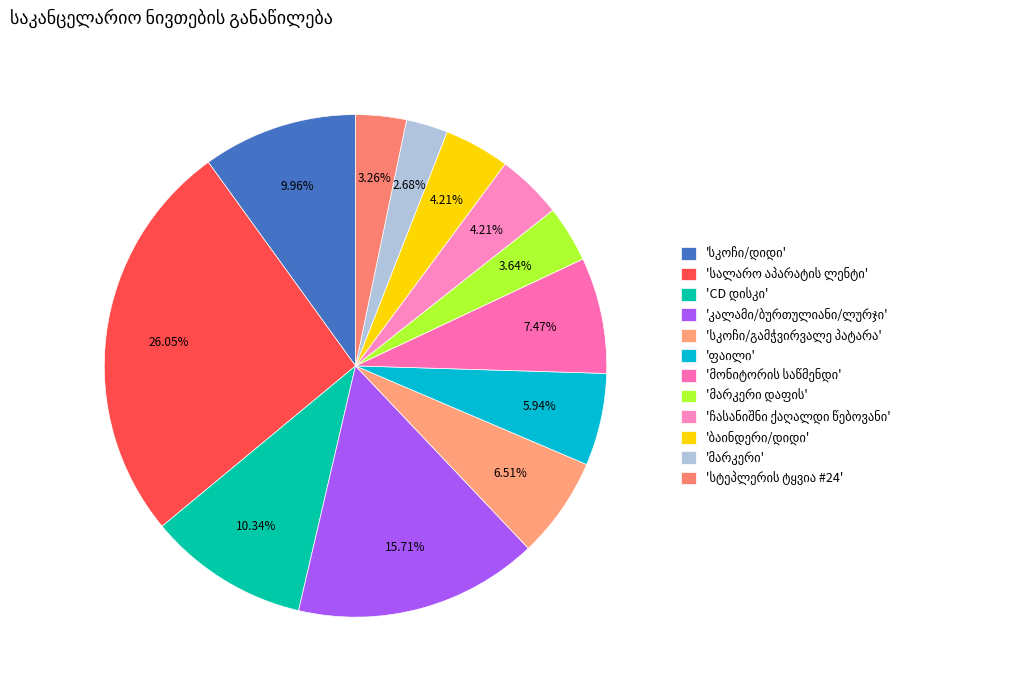

Rank the categories by value from highest to lowest.

სალარო აპარატის ლენტი, კალამი/ბურთულიანი/ლურჯი, CD დისკი, სკოჩი/დიდი, მონიტორის საწმენდი, სკოჩი/გამჭვირვალე პატარა, ფაილი, ჩასანიშნი ქაღალდი წებოვანი, ბაინდერი/დიდი, მარკერი დაფის, სტეპლერის ტყვია #24, მარკერი